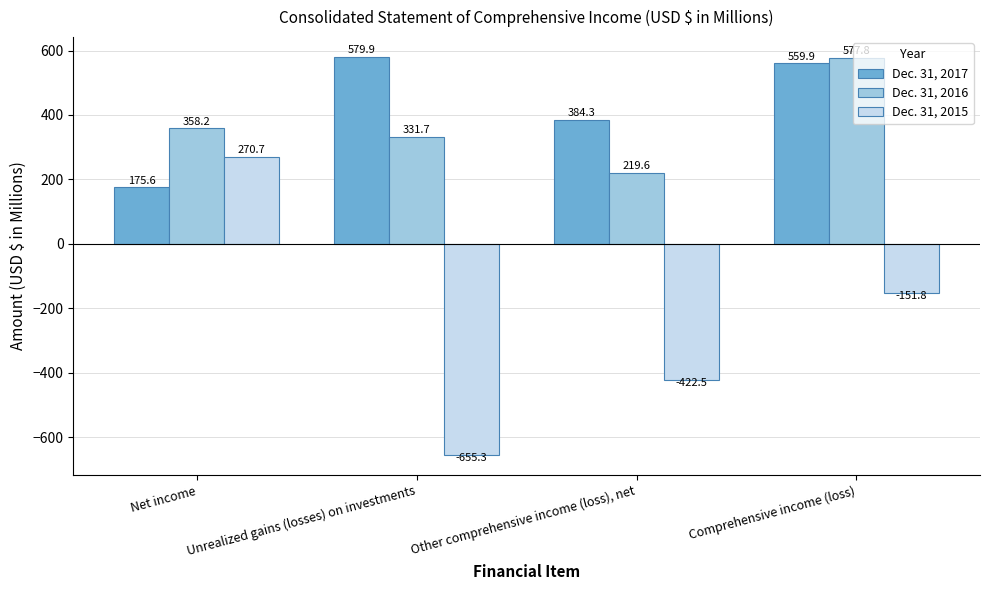

Which category has the highest value across all series?

Unrealized gains (losses) on investments